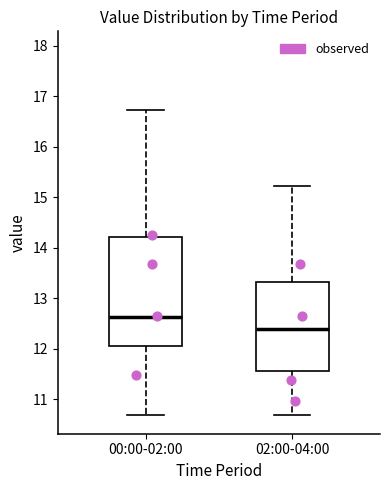

Which box has the lowest median line?

02:00-04:00